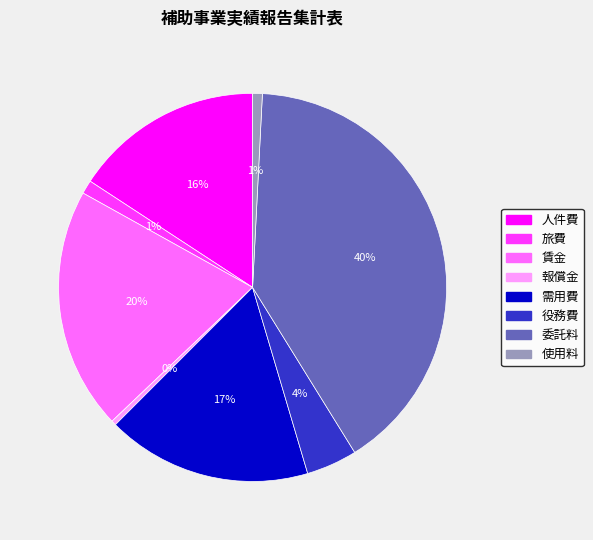

Do 役務費 and 委託料 together represent more than half of the pie?

No